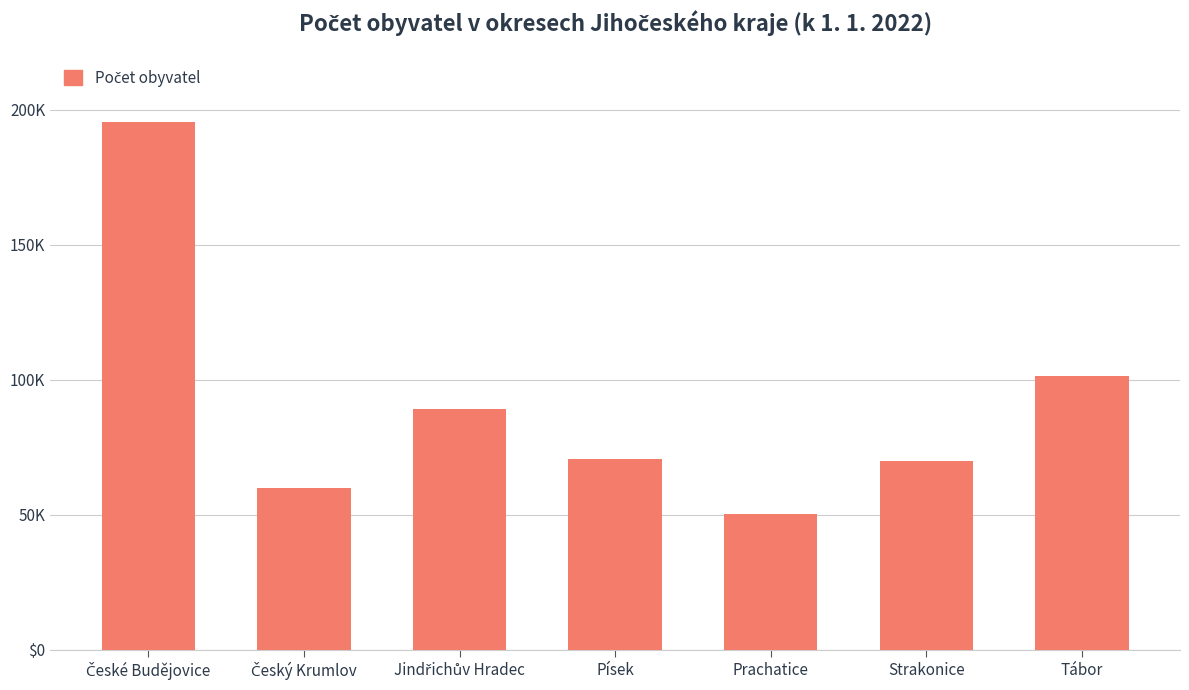

The value at Jindřichův Hradec is 117585. True or false?

False